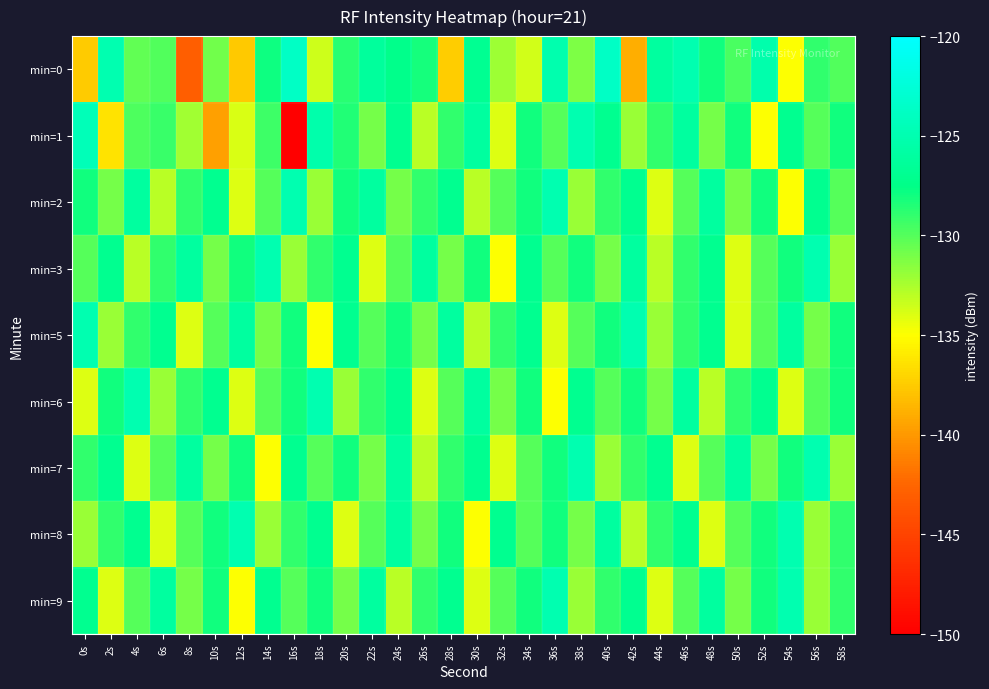

What is the spread (max minus min) of values at 28s?

11.4